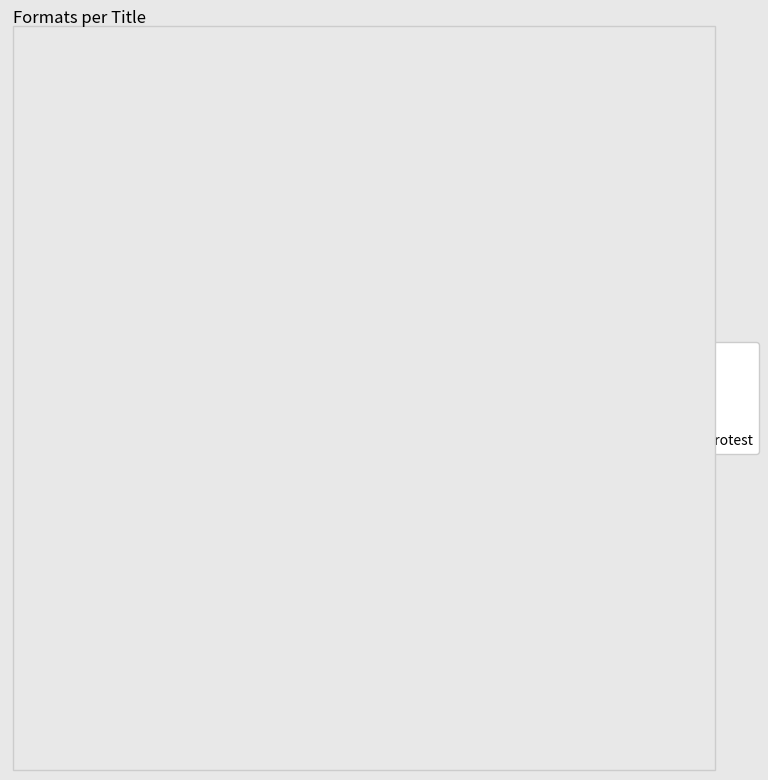

The Old Wolf slice represents 29% of the pie. True or false?

True